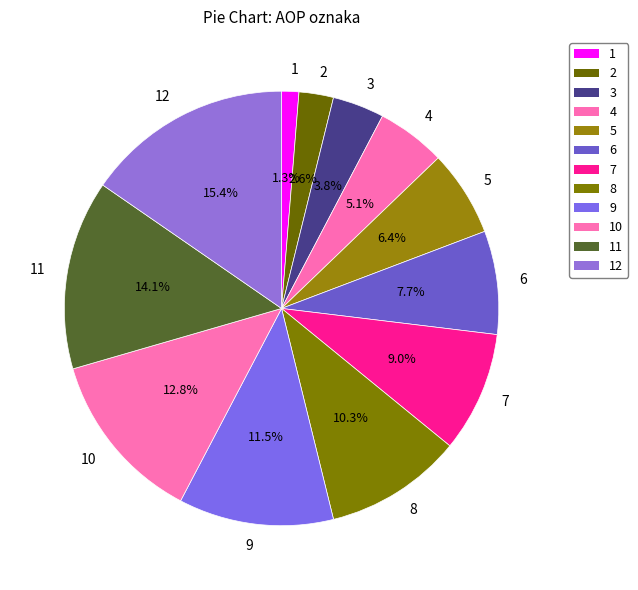

What is the ratio of the value at 7 to the value at 10?

0.7